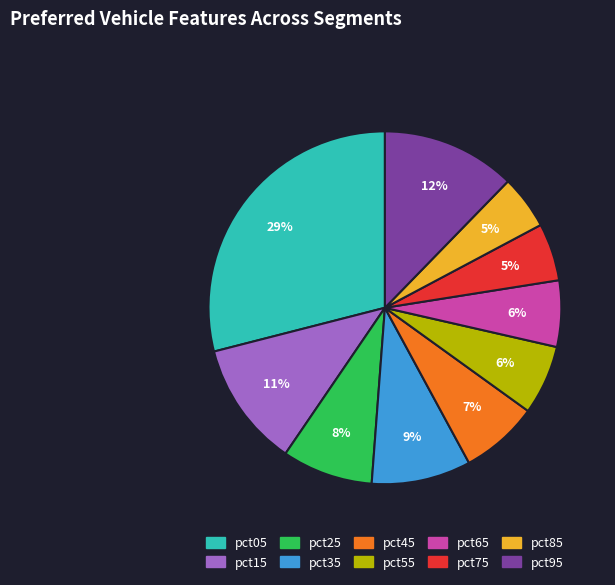

Is the sum of pct95 and pct45 greater than half?

No